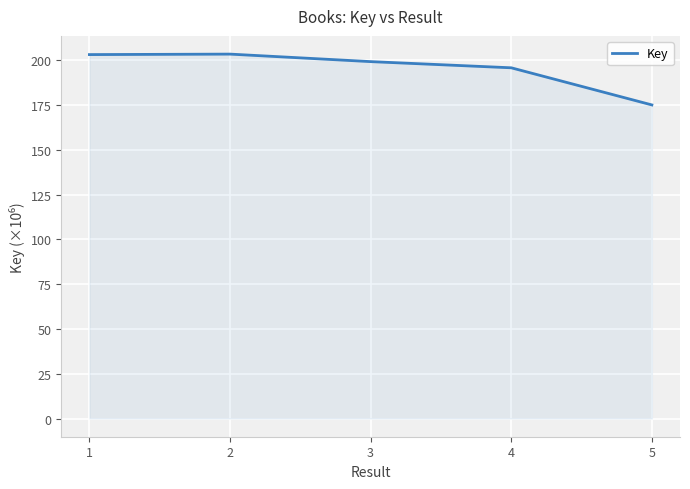

What is the change in value from 2 to 4?

-7.6